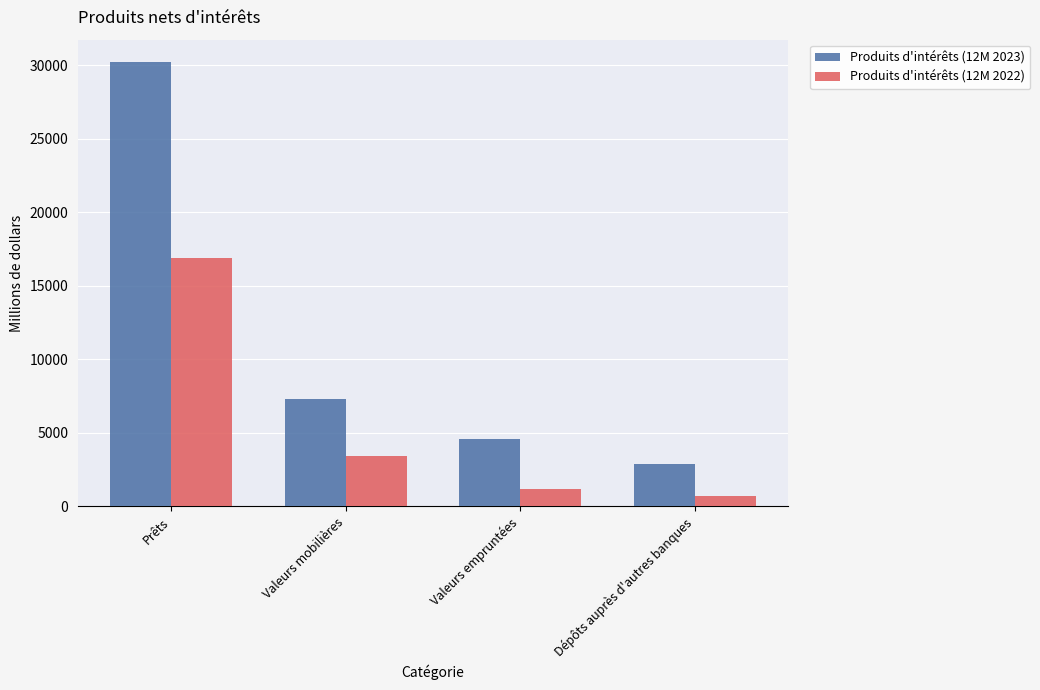

Where does the Produits d'intérêts (12M 2023) series first go above 7341?

Prêts